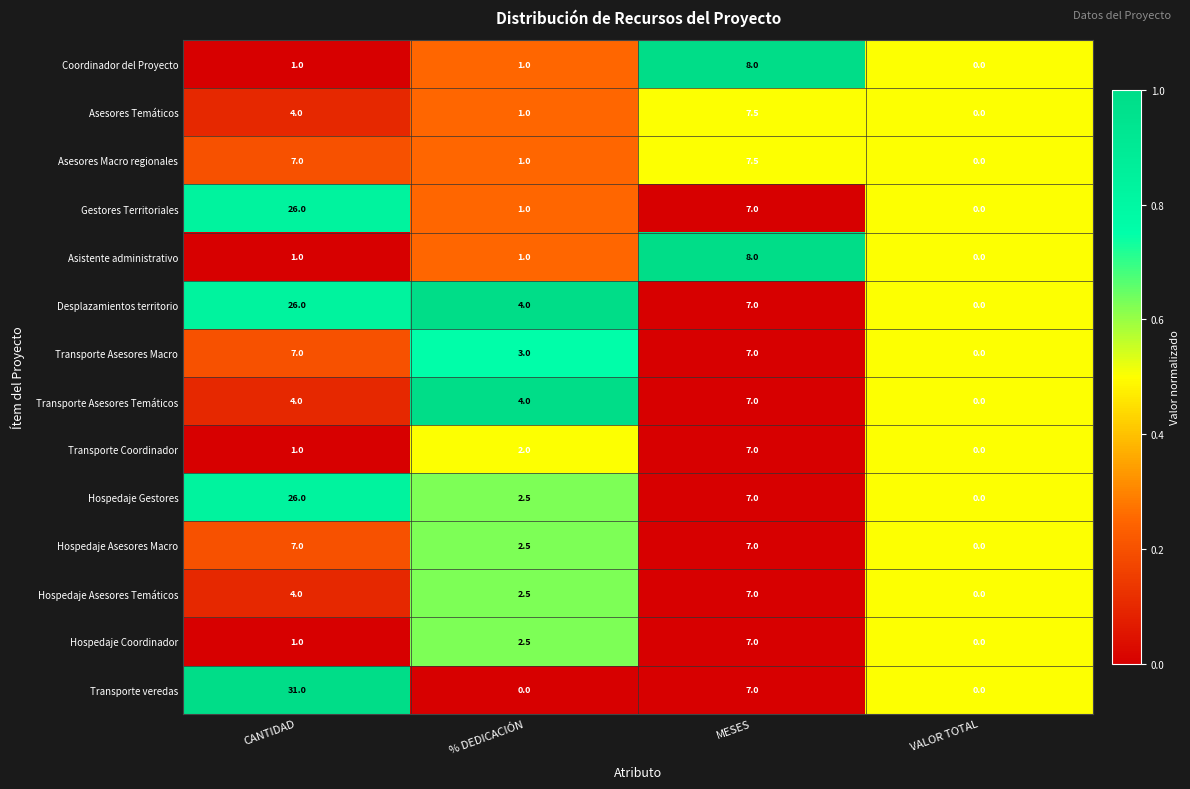

What is the total value across all series at MESES?

101.0